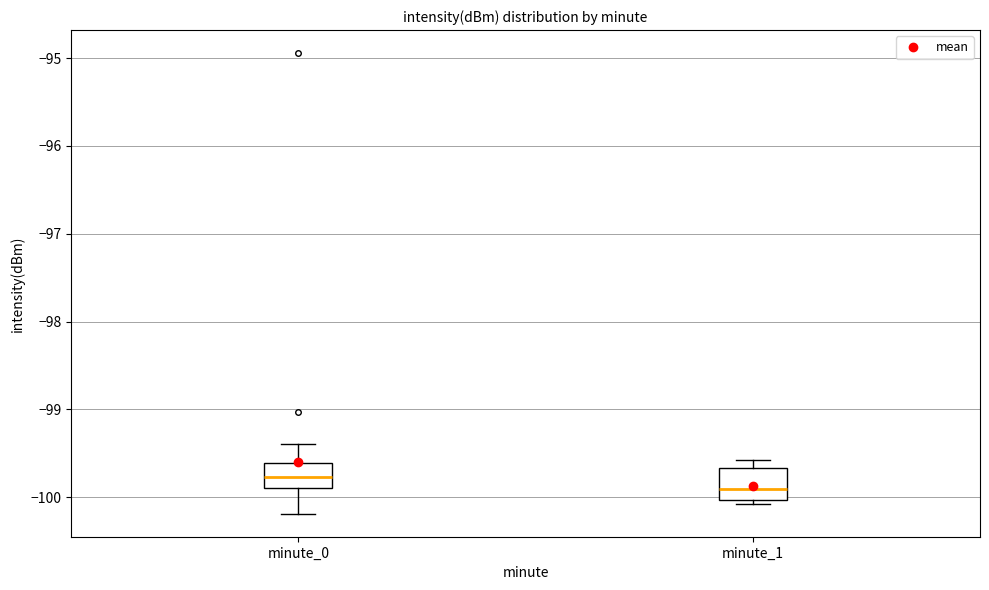

Reading left to right, transcribe this box plot: for each box, give where its median line is, the range the box spans, and where its two whiskers end, as read against the y-axis. The values are not printed on the chart, so give them approximately, as read against the axis.

minute_0: median -99.8, box -99.9 to -99.6, whiskers -100.2 to -99.4
minute_1: median -99.9, box -100.0 to -99.7, whiskers -100.1 to -99.6